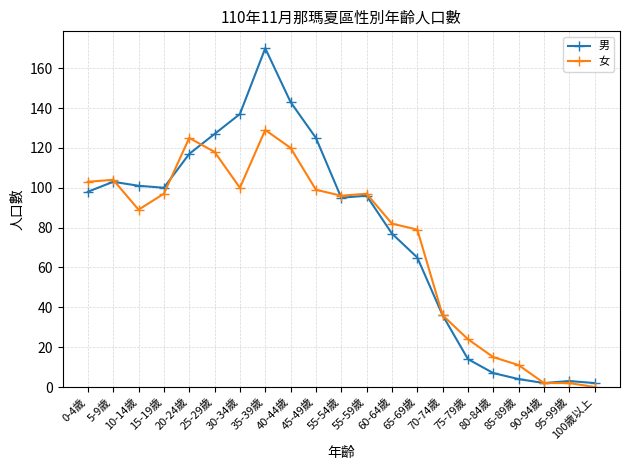

How many data points in 男 are less than 96?

10